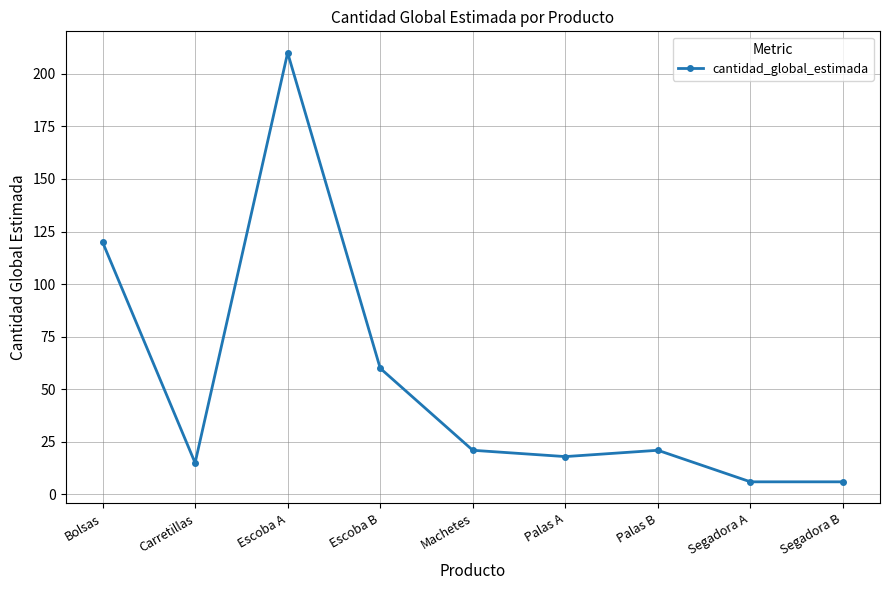

Reading left to right, list all the values displayed in this chart.

120	15	210	60	21	18	21	6	6